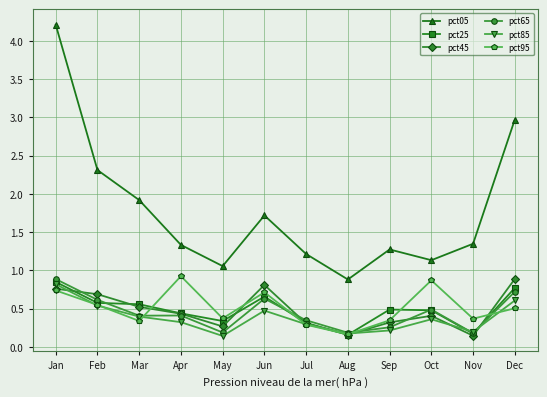

What is the spread (max minus min) of values at Jul?

0.9